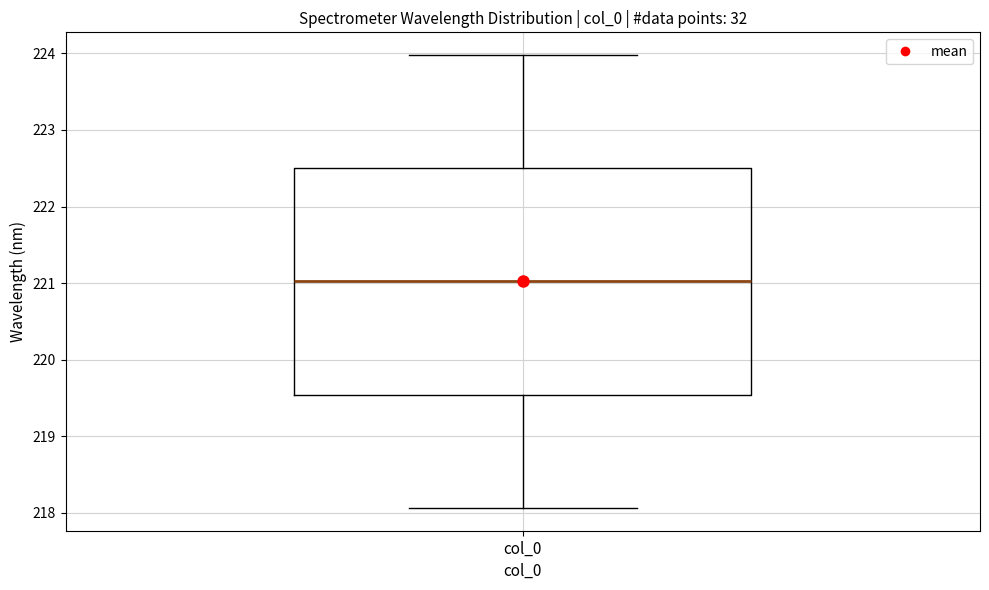

Where does the median line of the box for col_0 sit on the y-axis? The values are not printed on the chart, so give them approximately, as read against the axis.

221.0